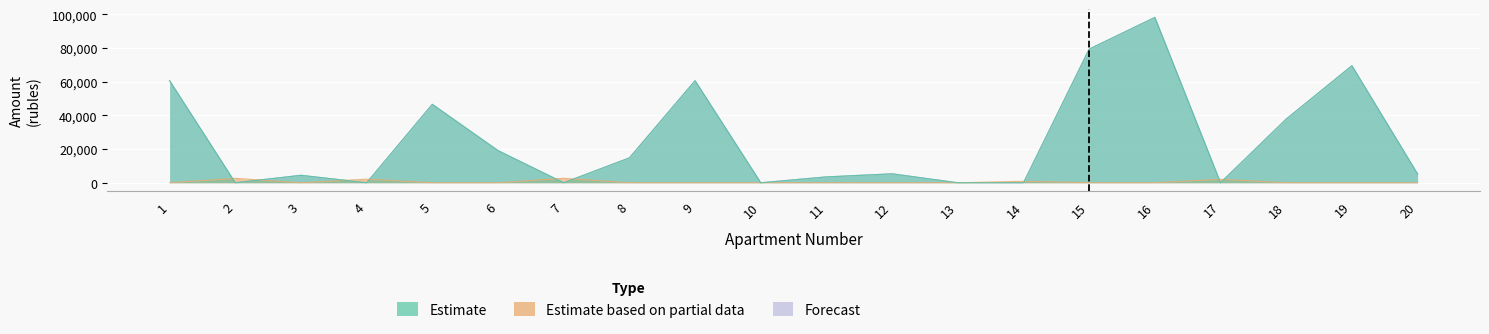

Does the chart display data point markers on the line(s)?

No